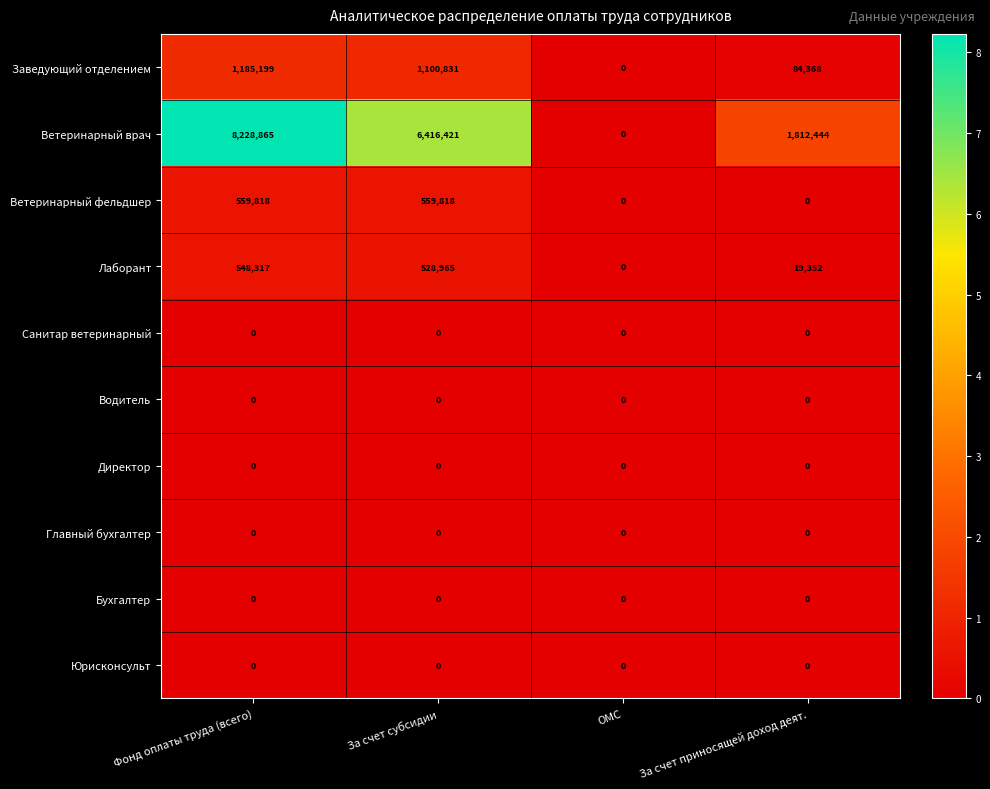

Rank the categories by Лаборант value from highest to lowest.

Фонд оплаты труда (всего), За счет субсидии, За счет приносящей доход деят., ОМС